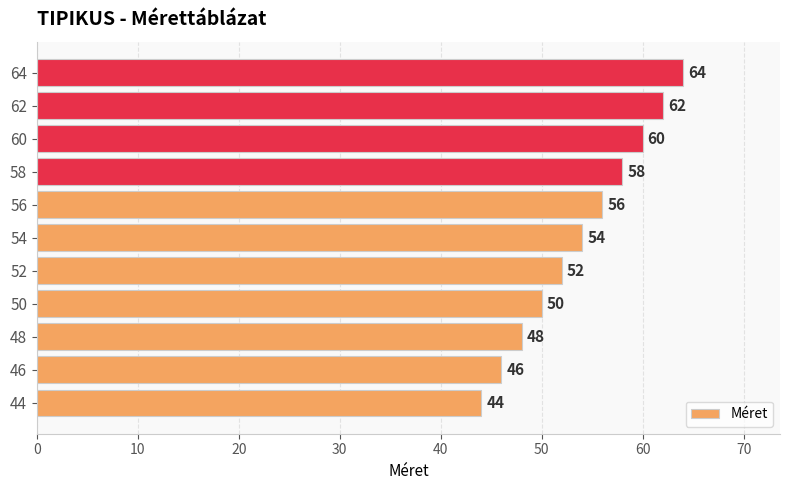

List the labels in order of value, smallest first.

44, 46, 48, 50, 52, 54, 56, 58, 60, 62, 64